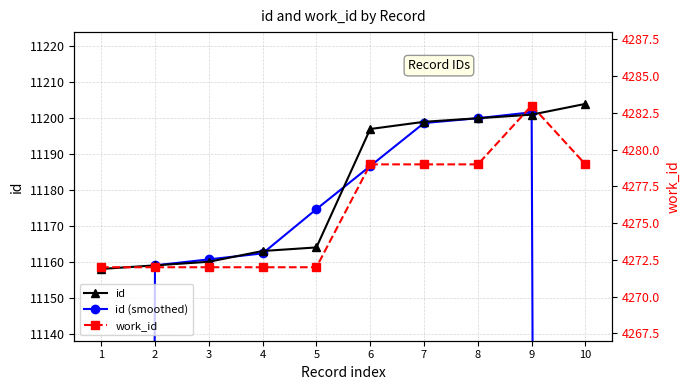

Which series changed the most between 5 and 9?

id